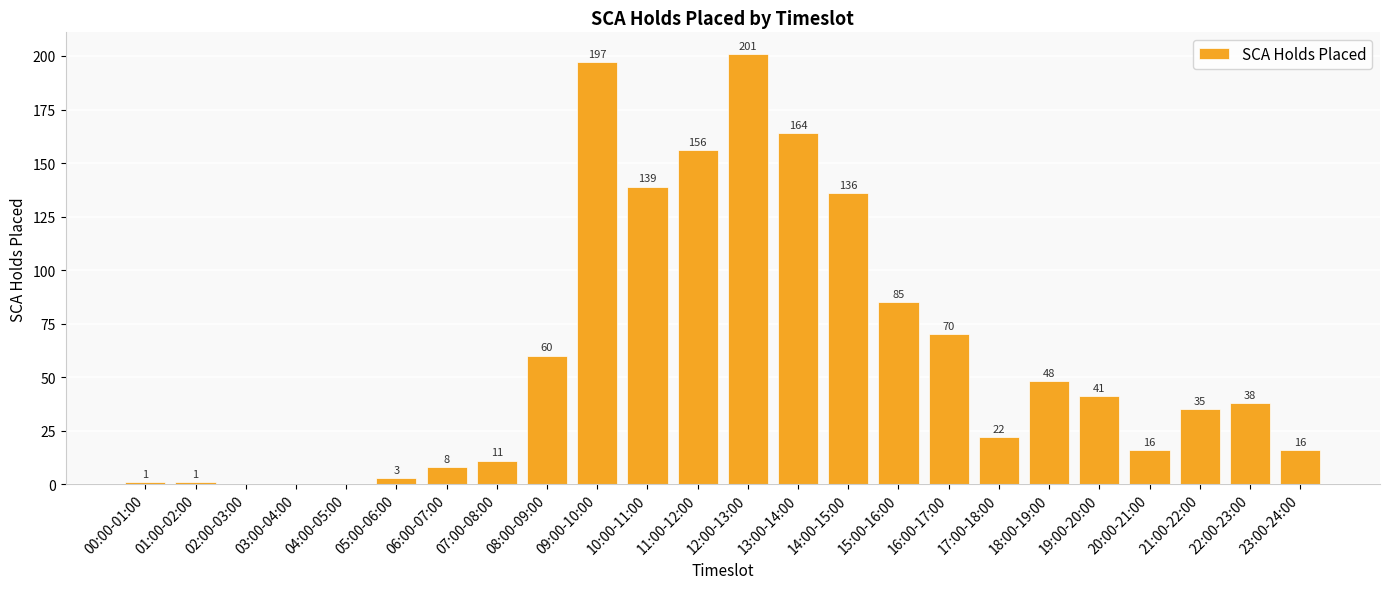

Reading left to right, extract all data points from this chart.

00:00-01:00=1	01:00-02:00=1	02:00-03:00=0	03:00-04:00=0	04:00-05:00=0	05:00-06:00=3	06:00-07:00=8	07:00-08:00=11	08:00-09:00=60	09:00-10:00=197	10:00-11:00=139	11:00-12:00=156	12:00-13:00=201	13:00-14:00=164	14:00-15:00=136	15:00-16:00=85	16:00-17:00=70	17:00-18:00=22	18:00-19:00=48	19:00-20:00=41	20:00-21:00=16	21:00-22:00=35	22:00-23:00=38	23:00-24:00=16